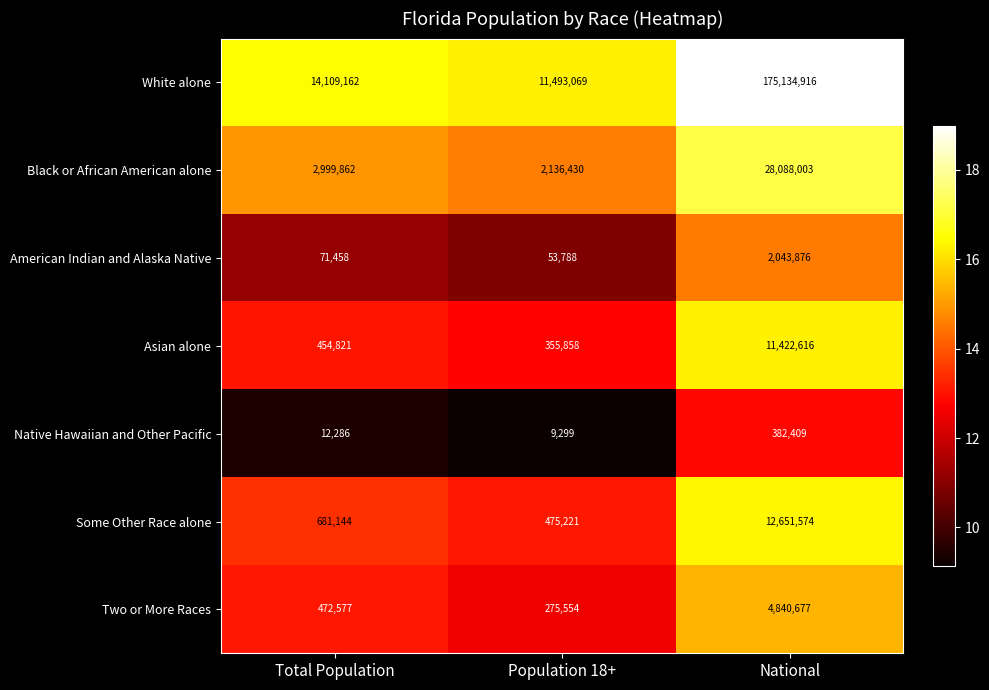

Reading right to left, extract all data points from this chart.

White alone: 175134916	11493069	14109162
Black or African American alone: 28088003	2136430	2999862
American Indian and Alaska Native: 2043876	53788	71458
Asian alone: 11422616	355858	454821
Native Hawaiian and Other Pacific: 382409	9299	12286
Some Other Race alone: 12651574	475221	681144
Two or More Races: 4840677	275554	472577